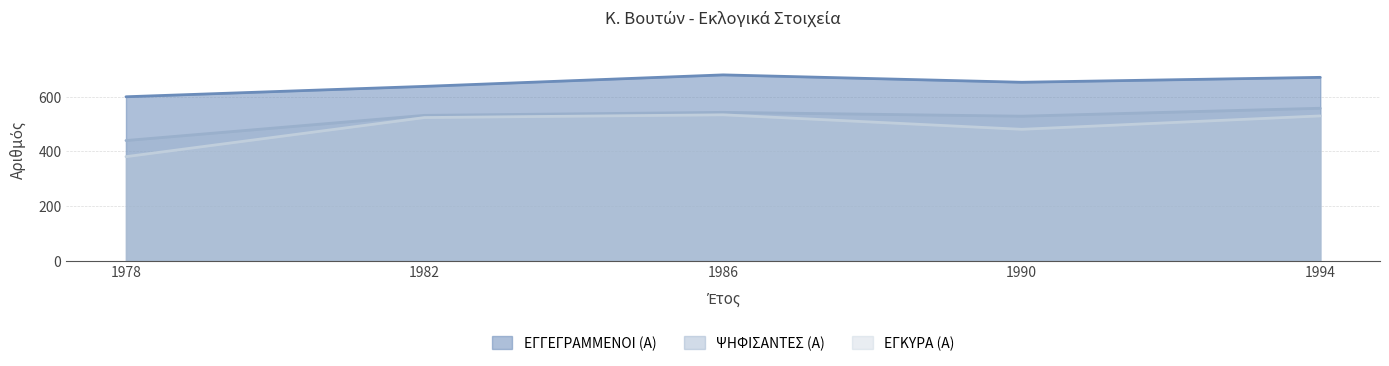

Rank the series by their average value, from highest to lowest.

ΕΓΓΕΓΡΑΜΜΕΝΟΙ (Α), ΨΗΦΙΣΑΝΤΕΣ (Α), ΕΓΚΥΡΑ (Α)